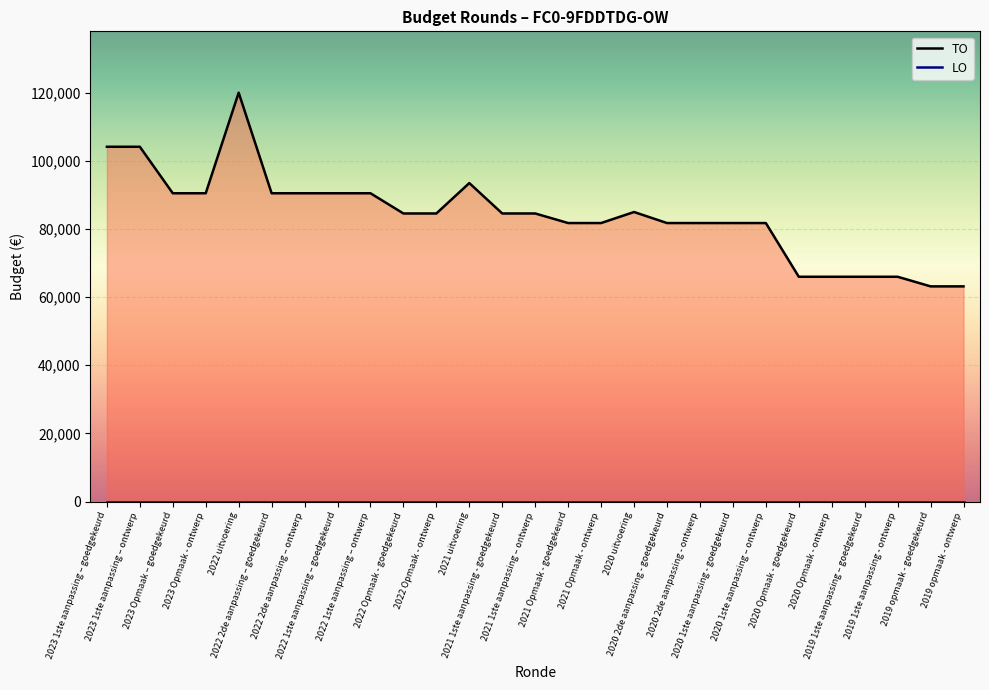

What is the label of the 21st point from the right?

2022 2de aanpassing – ontwerp